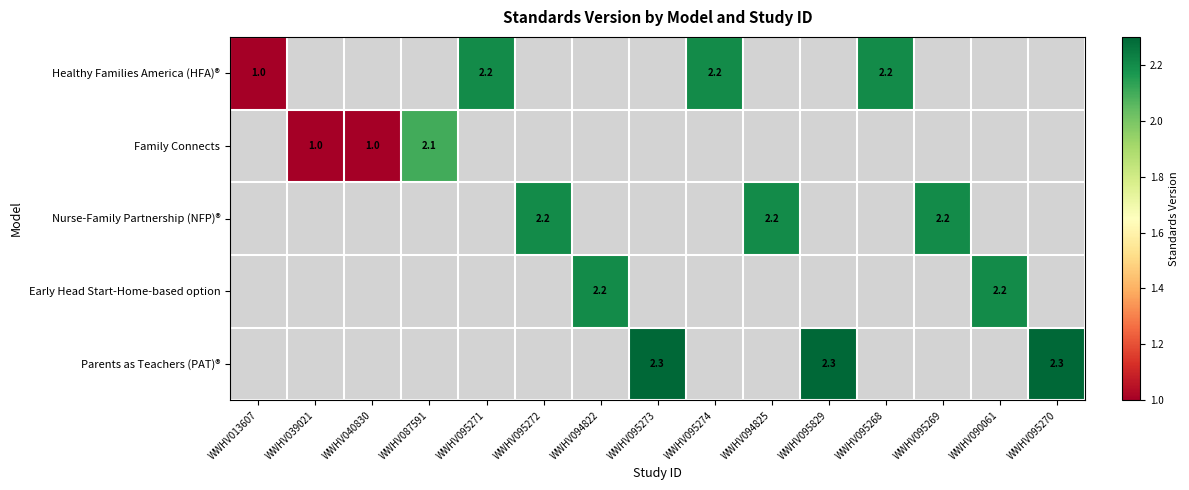

Is the value of Healthy Families America (HFA)® at WWHV095271 greater than the value of Family Connects at WWHV040830?

Yes